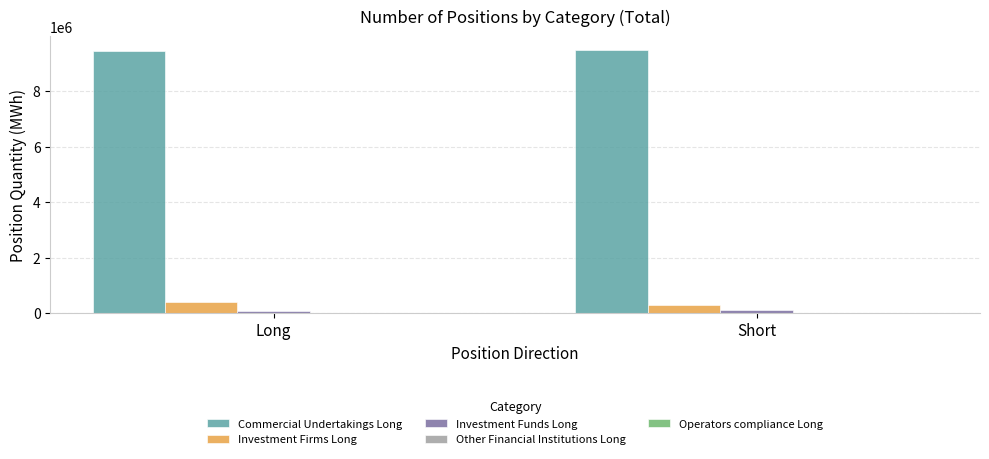

True or false: Commercial Undertakings Long has a value of 9444522 at Long.

True